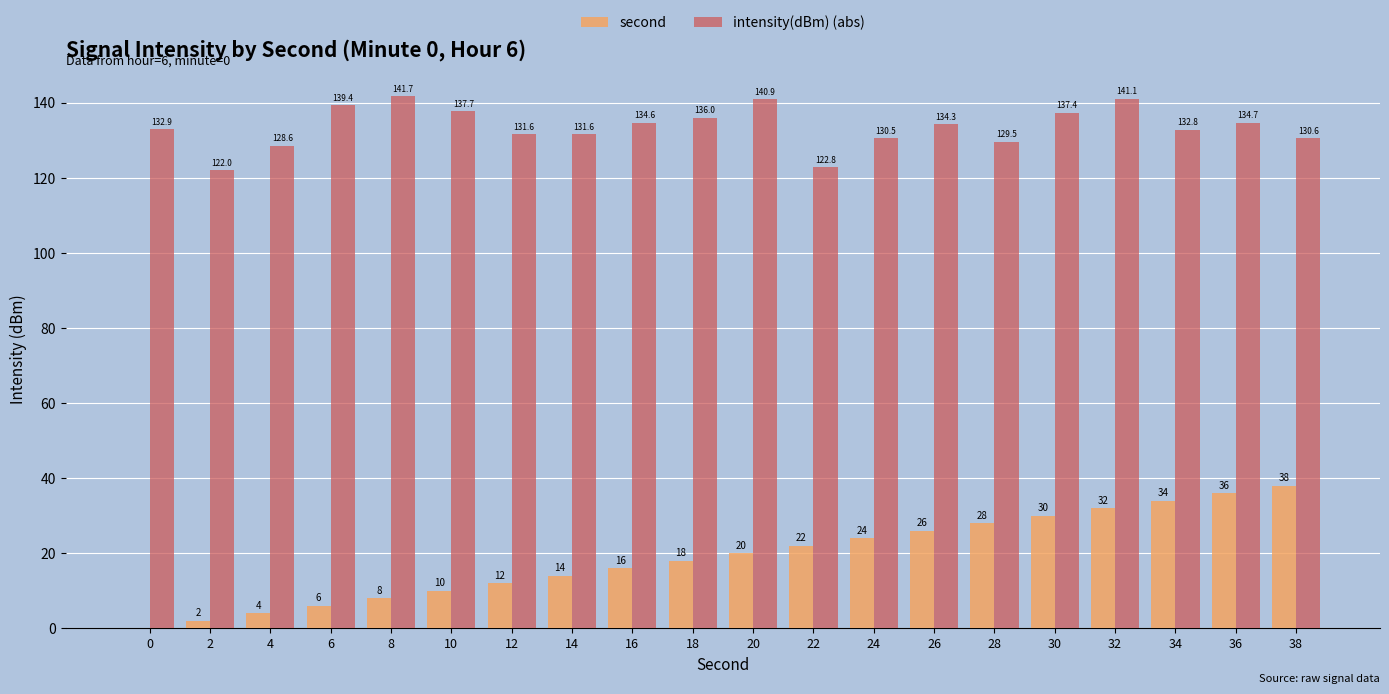

The second series shows 8.0 at 8. True or false?

True